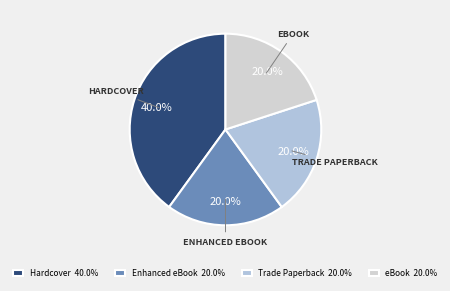

Between Trade Paperback and Enhanced eBook, which is larger?

Trade Paperback